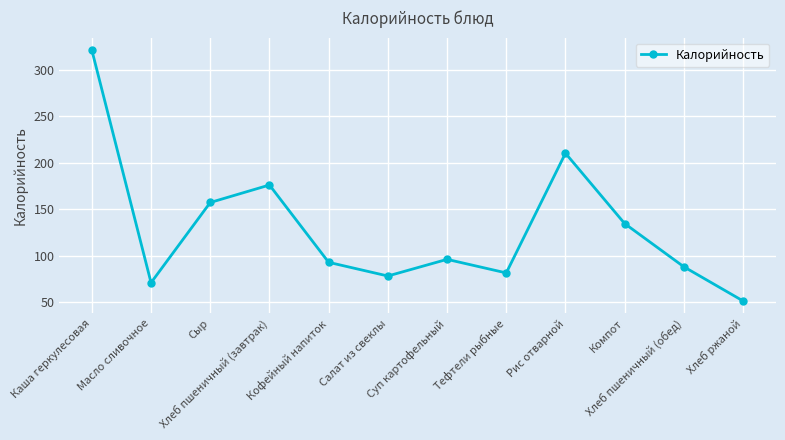

At which label is the value closest to 186?

Хлеб пшеничный (завтрак)